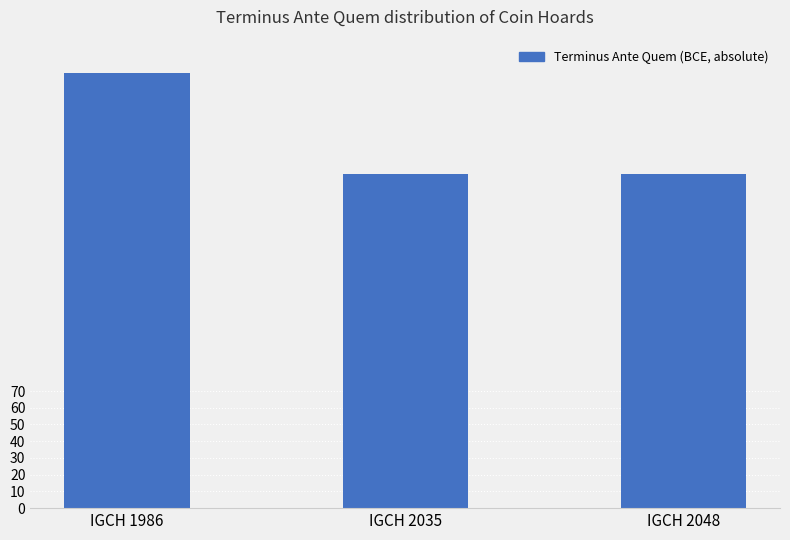

What is the change in value from IGCH 1986 to IGCH 2035?

-60